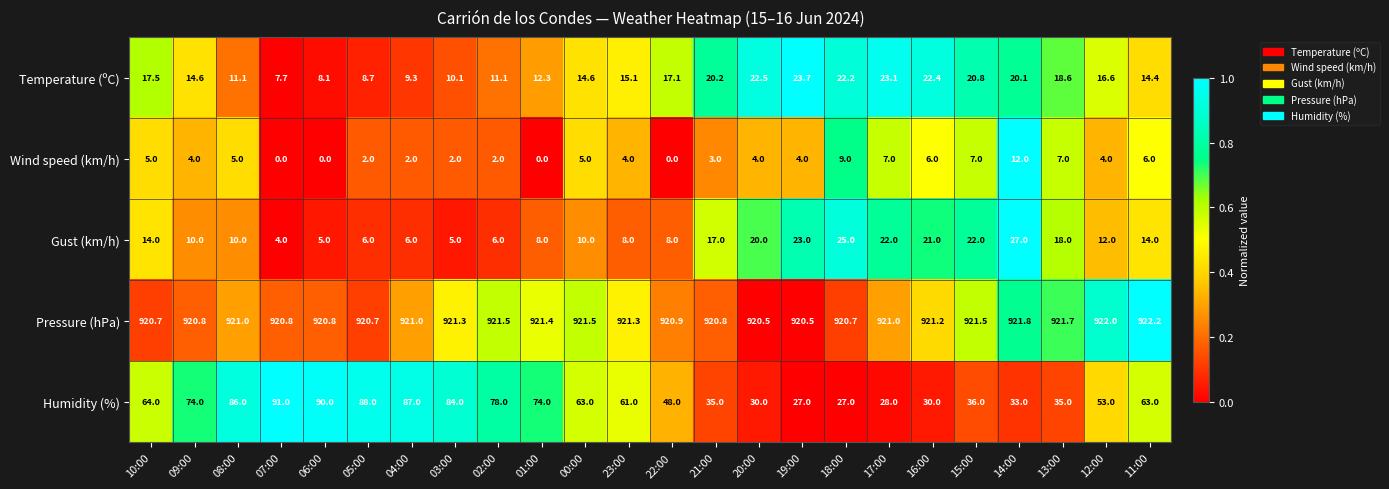

Rank the series at 19:00 from highest to lowest value.

Pressure (hPa), Humidity (%), Temperature (ºC), Gust (km/h), Wind speed (km/h)